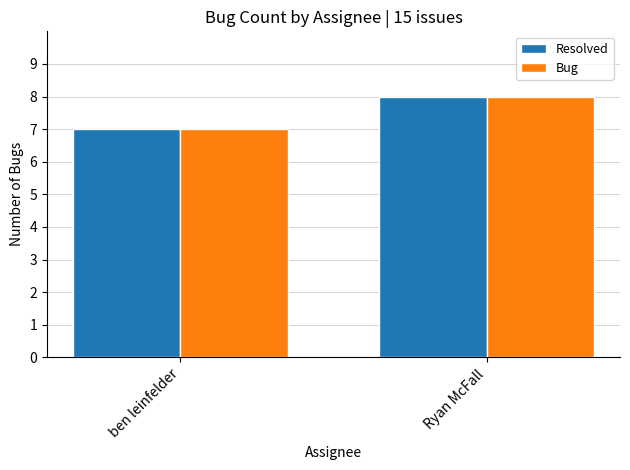

What is the maximum value shown in the chart?

8